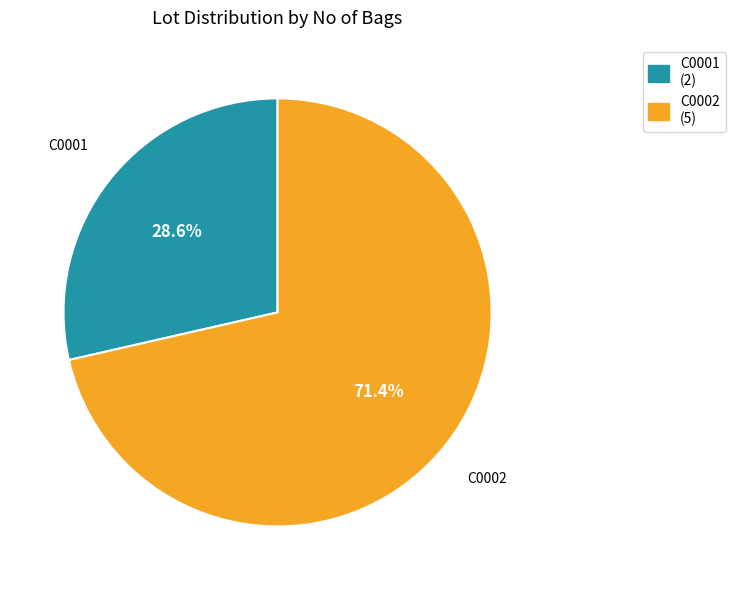

Is the sum of C0002 and C0001 greater than half?

Yes